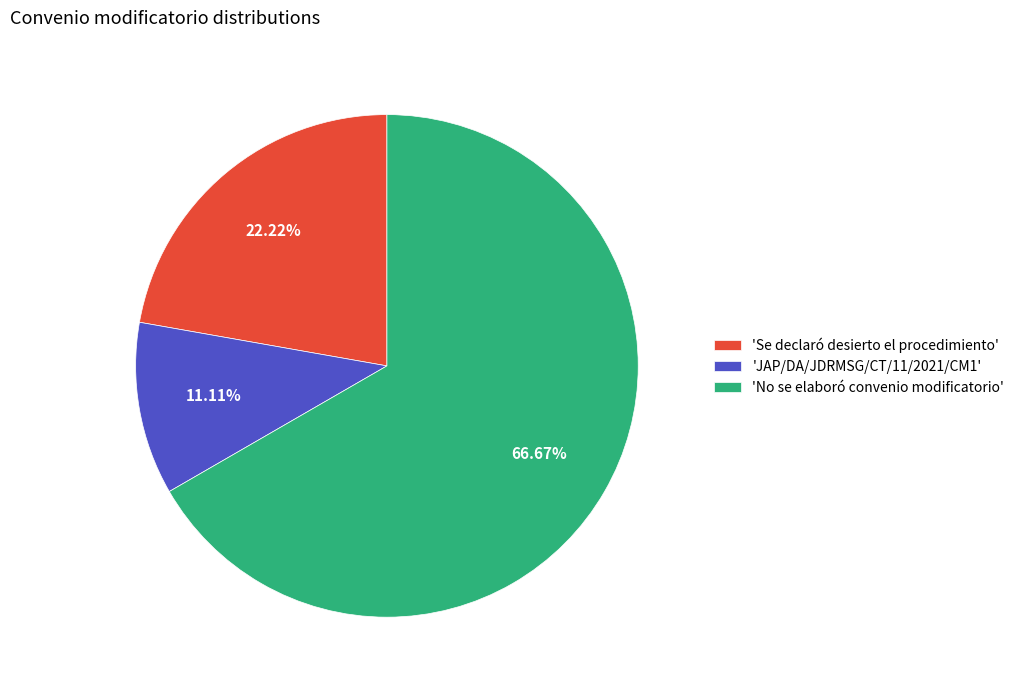

Is the sum of 'JAP/DA/JDRMSG/CT/11/2021/CM1' and 'Se declaró desierto el procedimiento' greater than half?

No